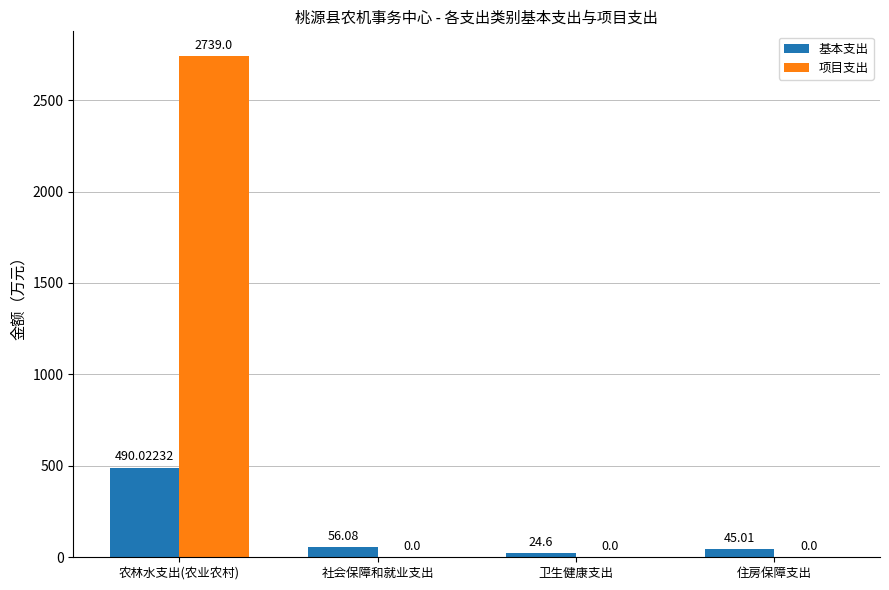

At which label does 基本支出 reach its peak?

农林水支出(农业农村)